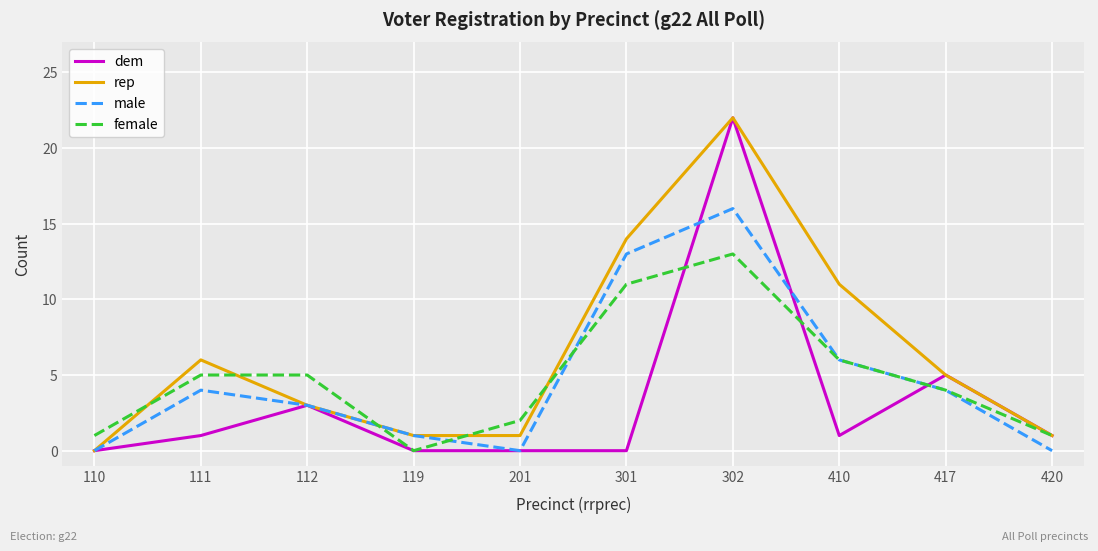

At which label does rep first exceed 5?

111